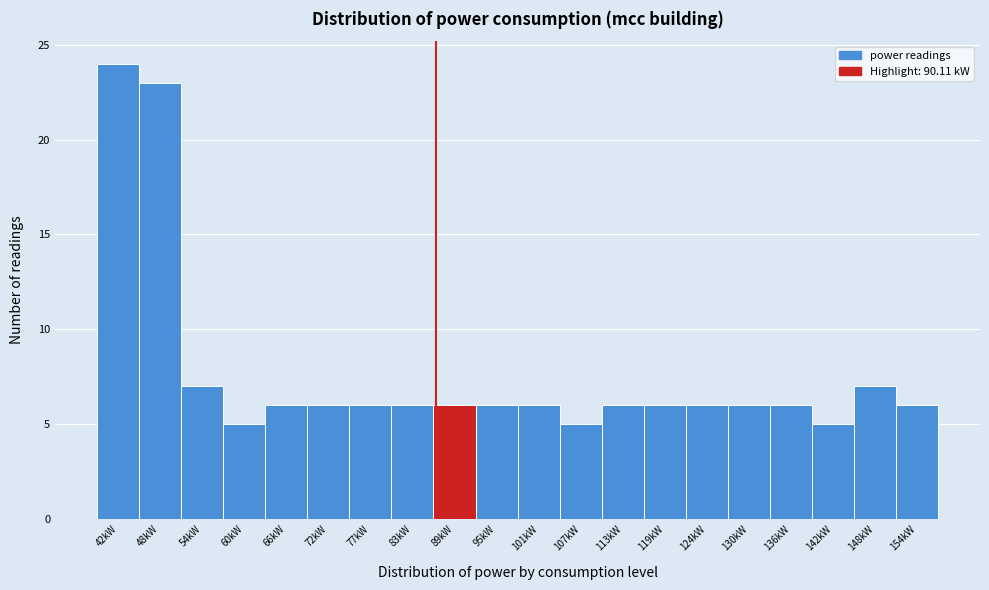

Reading left to right, transcribe all the data shown in this chart.

24	23	7	5	6	6	6	6	6	6	6	5	6	6	6	6	6	5	7	6